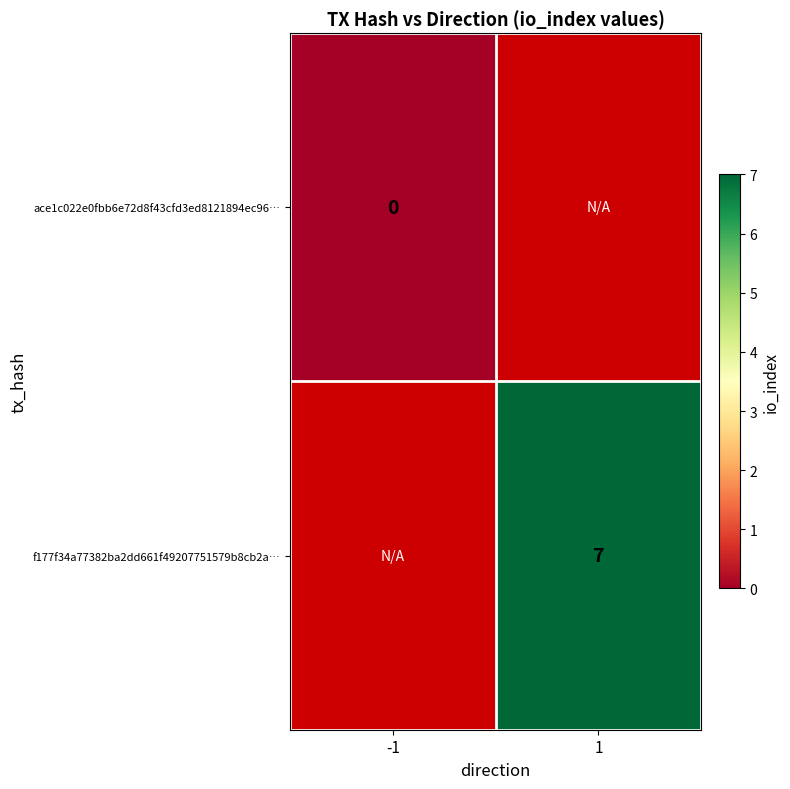

The value of f177f34a77382ba2dd661f49207751579b8cb2a… at 1 is 5. True or false?

False